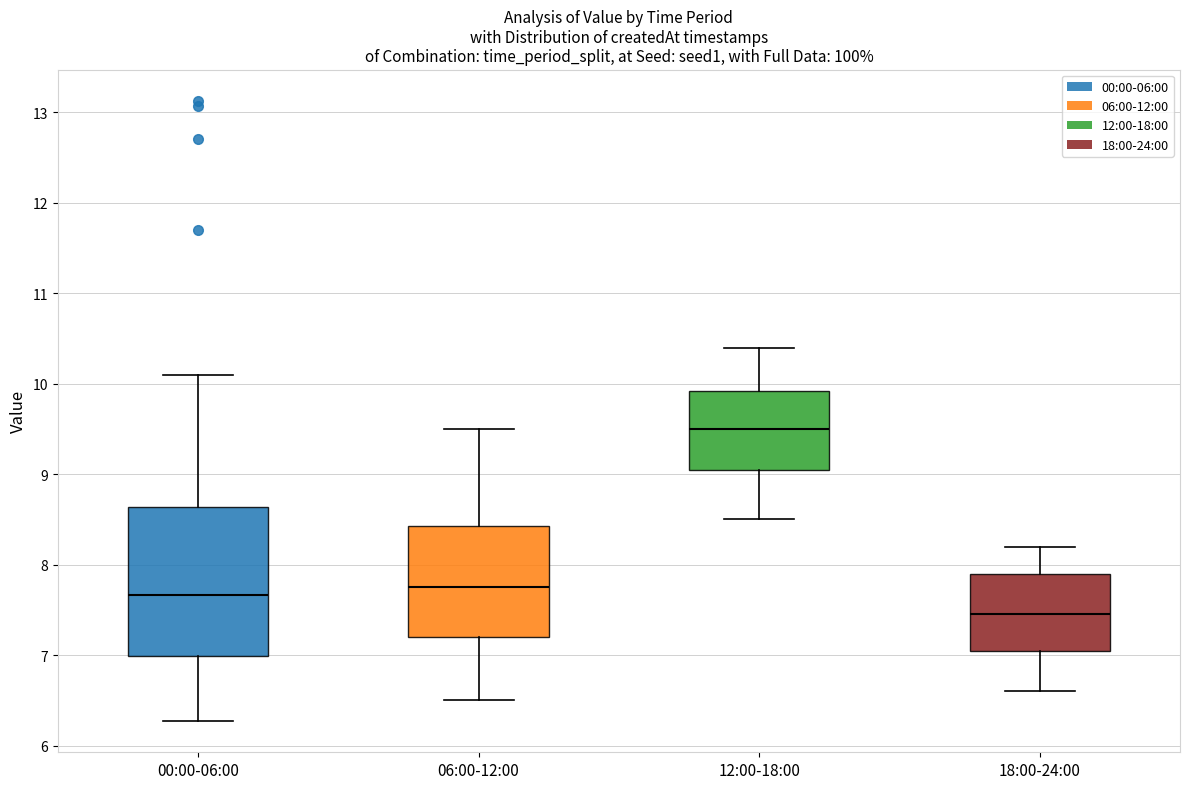

Which box's median line is the highest?

12:00-18:00